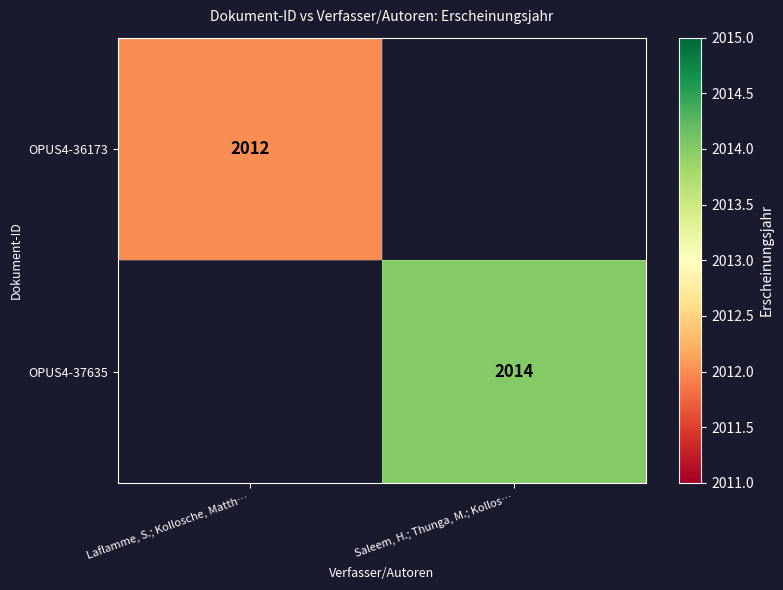

Is it true that OPUS4-37635 equals 974 at Saleem, H.; Thunga, M.; Kollos…?

False